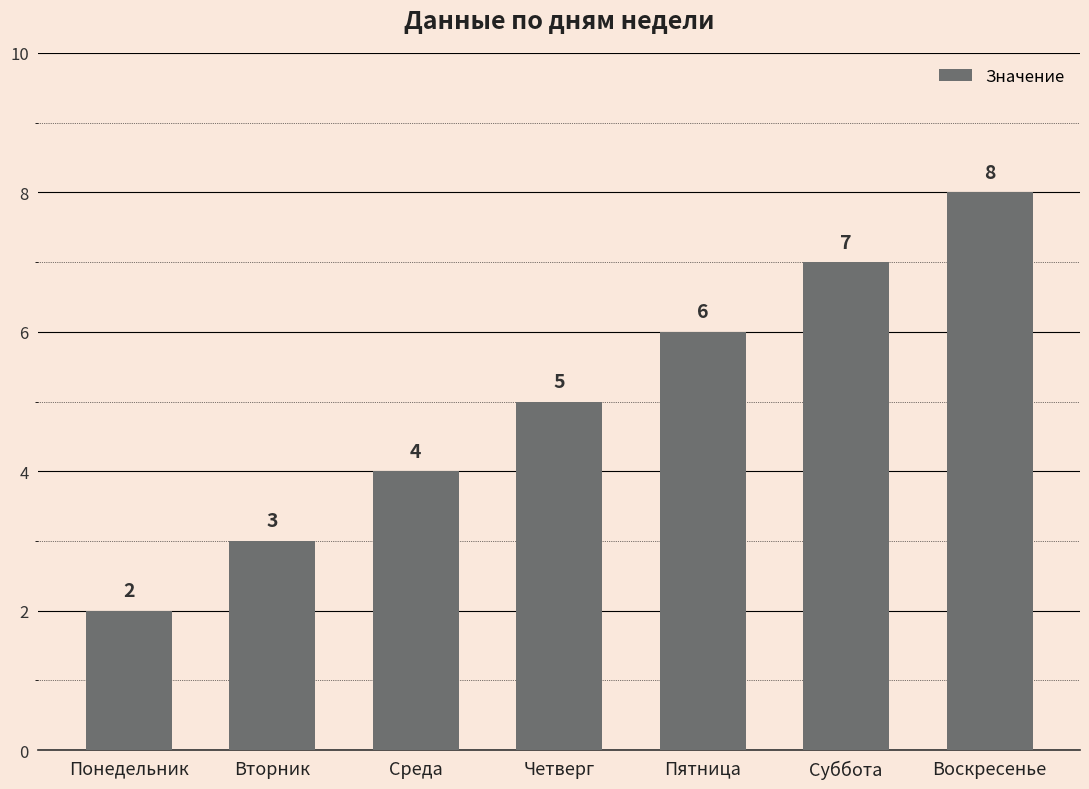

Count the values in the range 3 to 7.

5